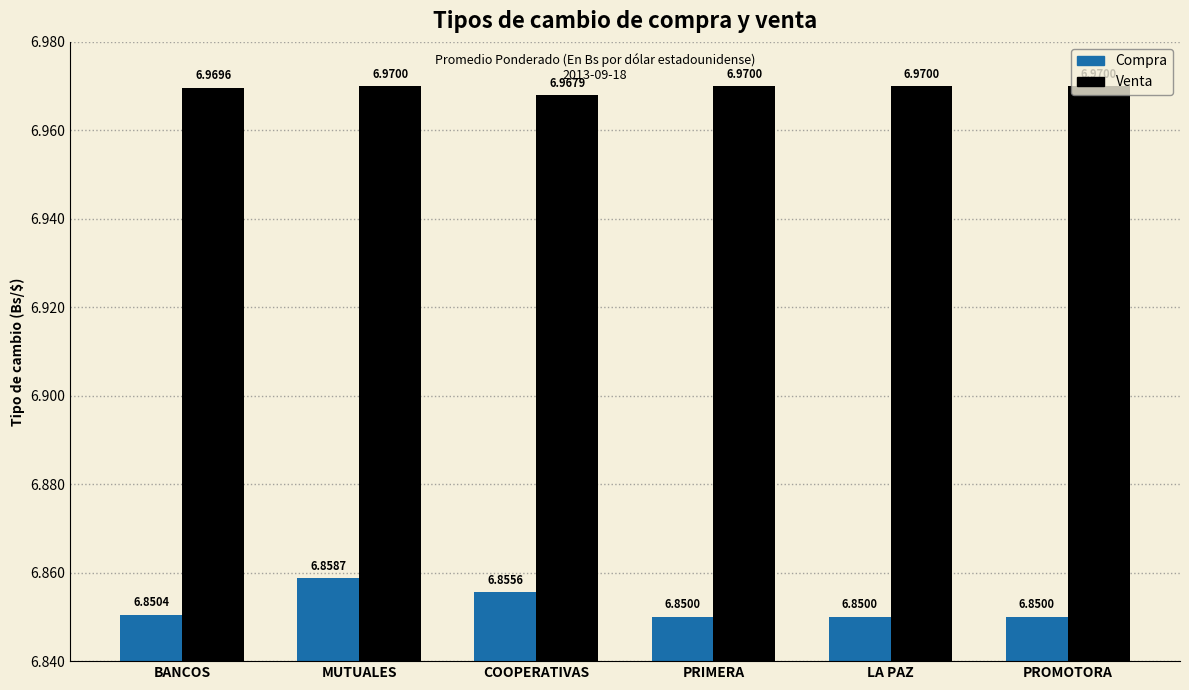

Are the bars grouped side by side (vs. stacked)?

Yes